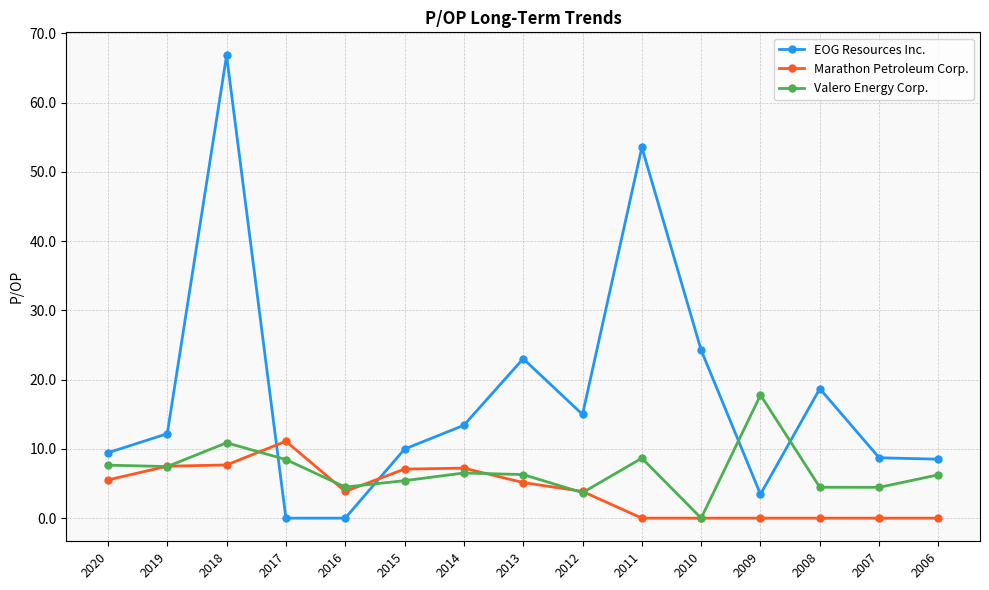

Where do EOG Resources Inc. and Marathon Petroleum Corp. first cross each other?

2018 and 2017